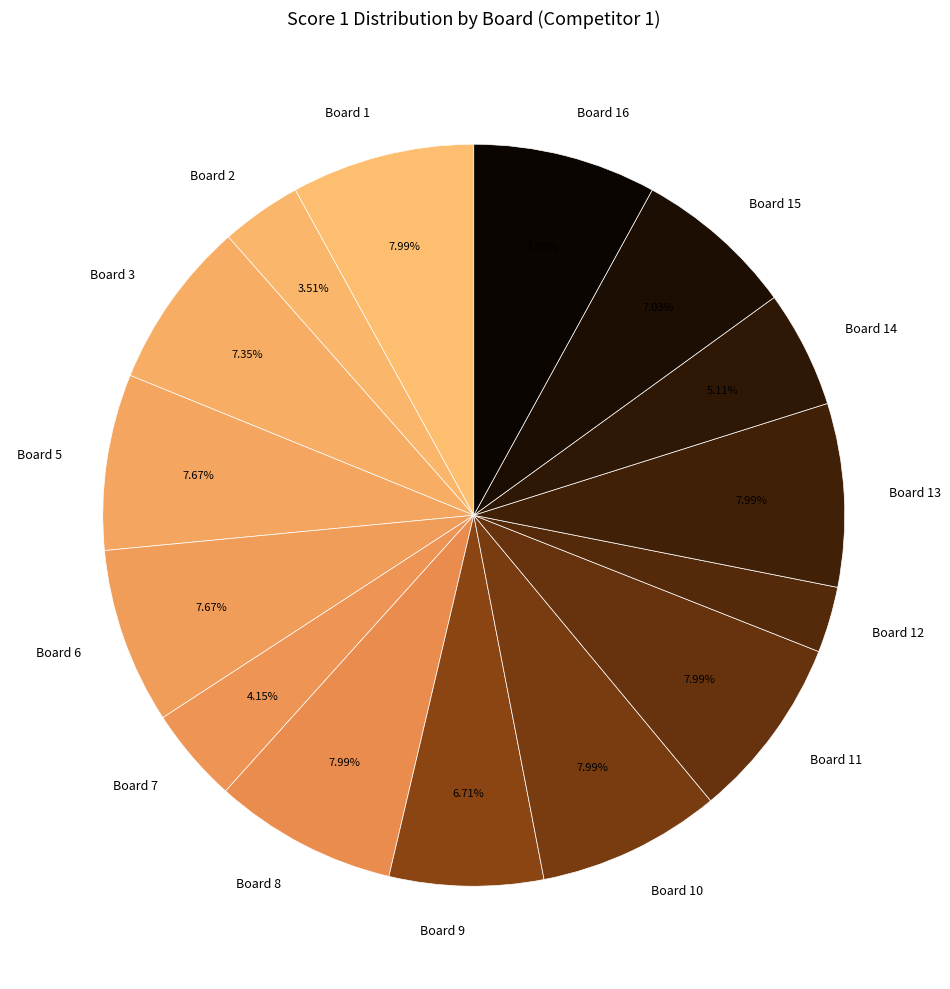

What is the ratio of the value at Board 3 to the value at Board 7?

1.8